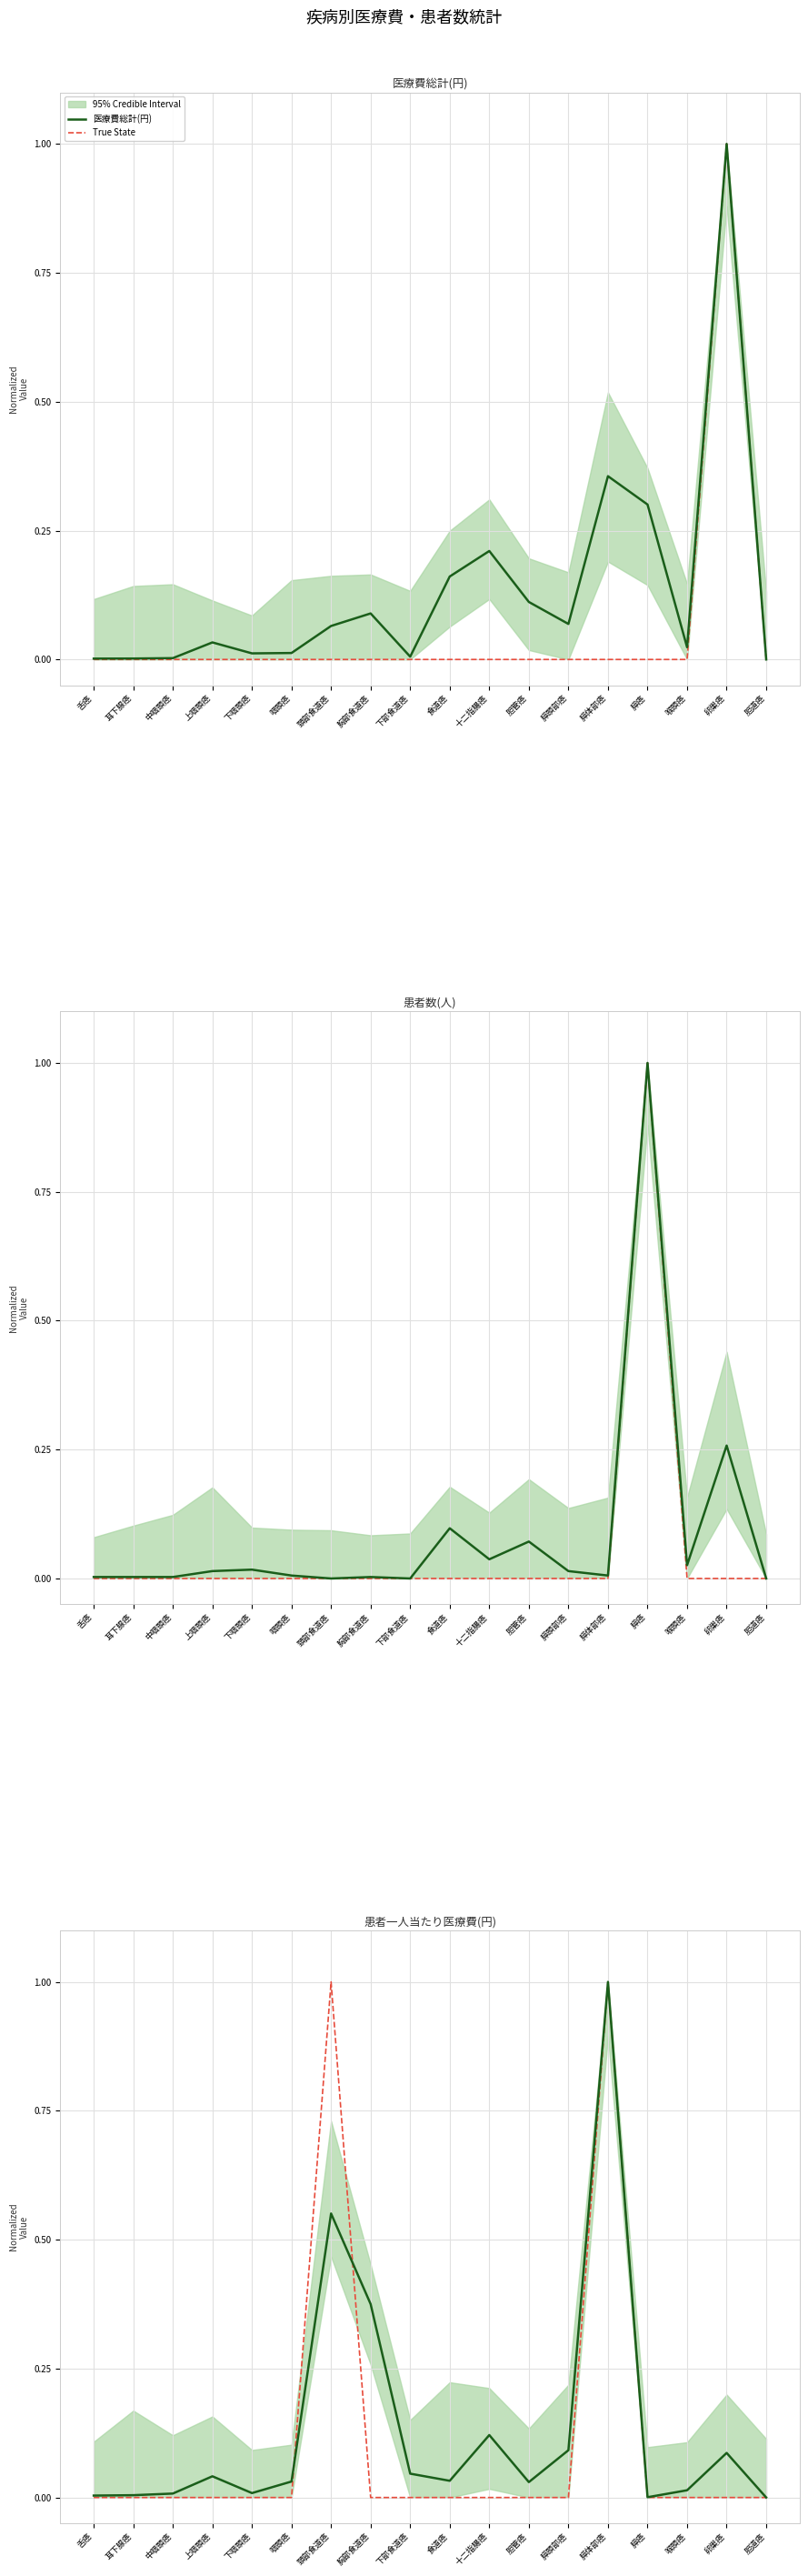

What is the difference between the second highest and minimum values in the 患者数(人) series?

0.3